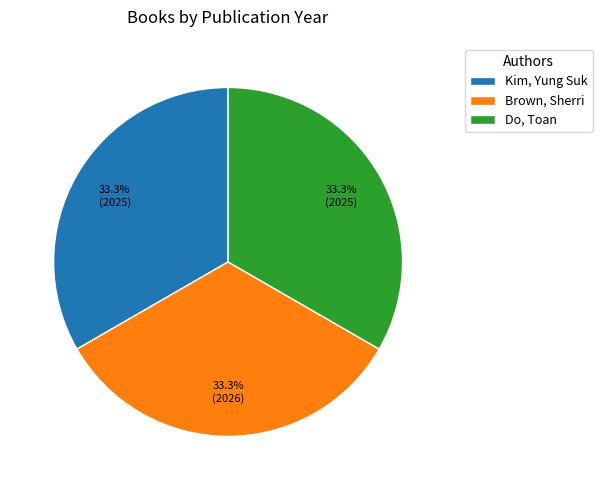

Approximately how many times larger is the value at Do, Toan compared to Kim, Yung Suk?

1.0